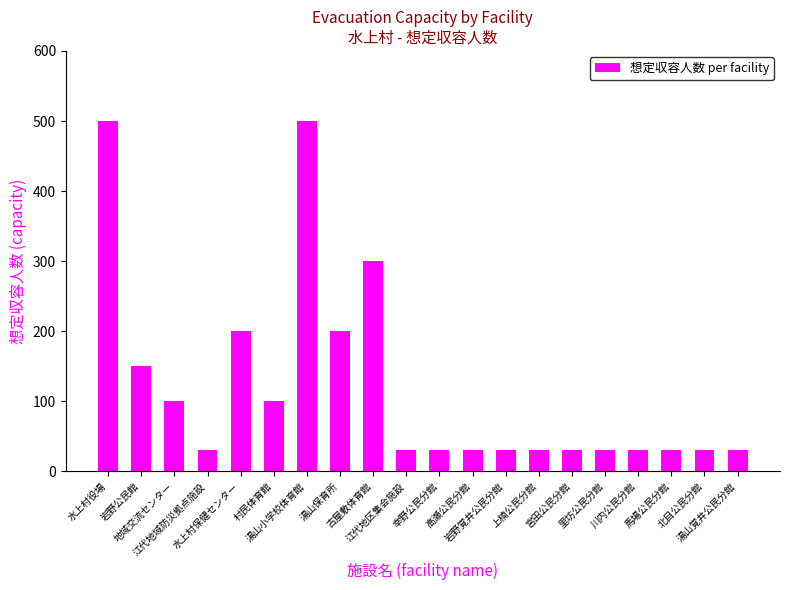

What position from the left is 江代地区集会施設?

10